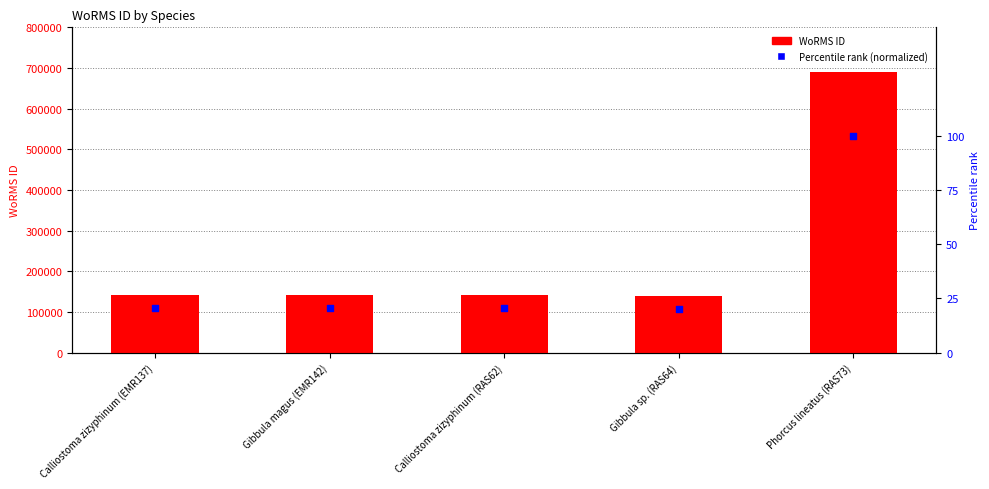

Which series has the largest Y range (max minus min)?

WoRMS ID